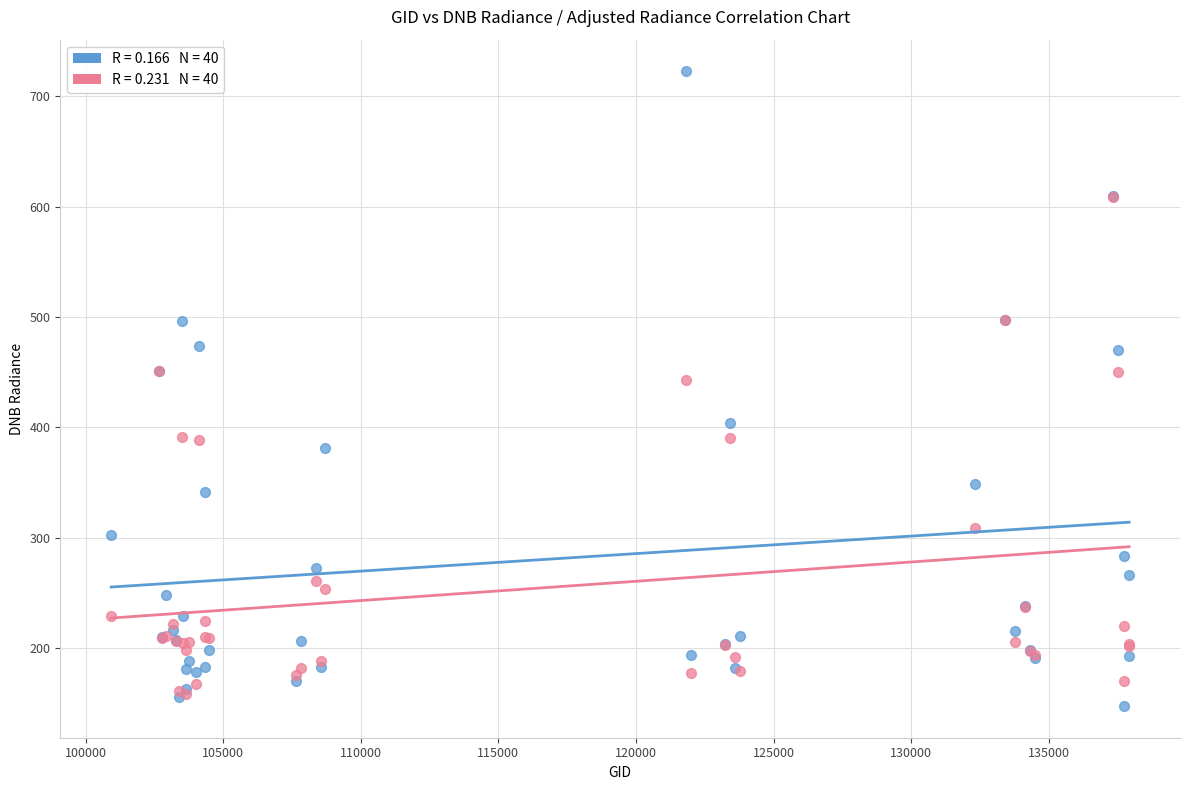

Across all series, what Y value is closest to 435?

443.2